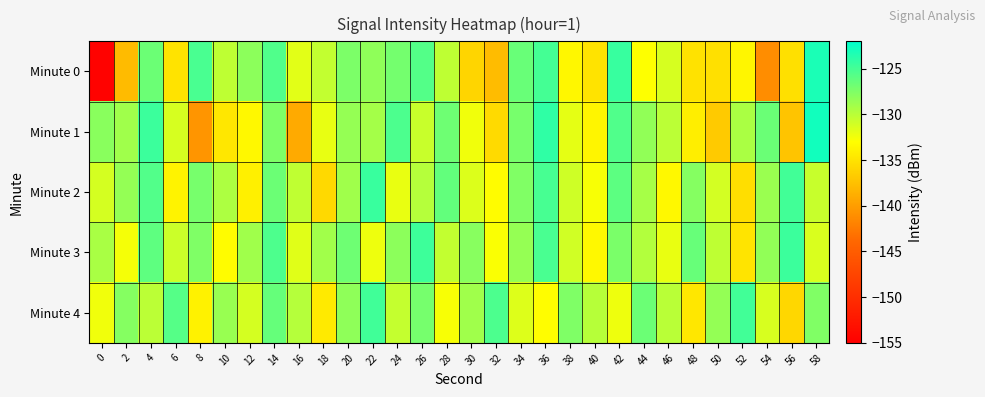

What is the minimum value shown in the chart?

-154.6